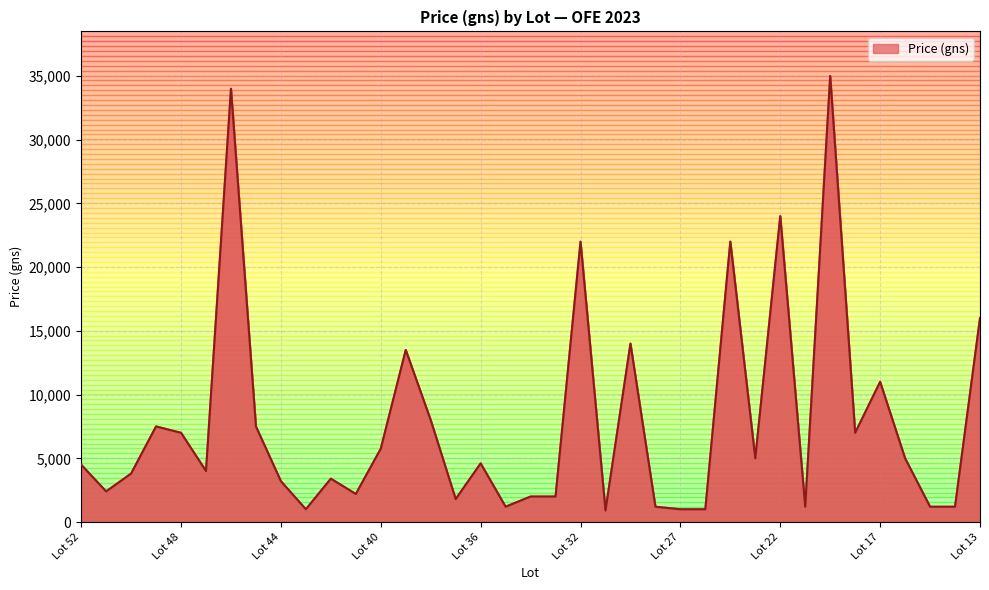

What is the smallest value displayed?

900